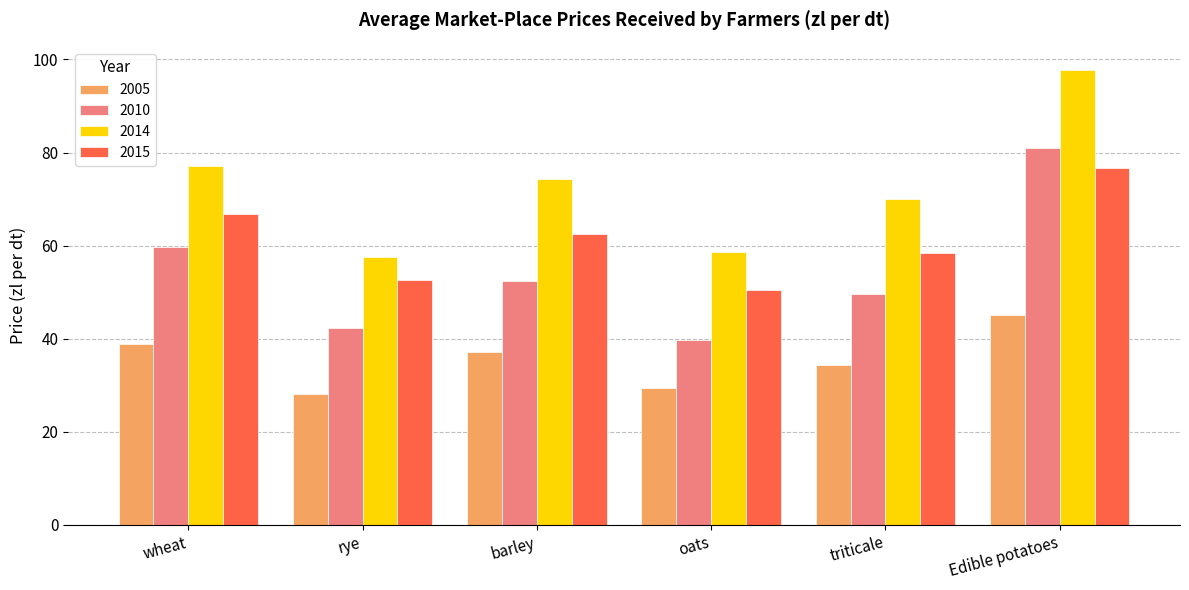

What is the difference between the maximum and minimum values in the 2015 series?

26.3